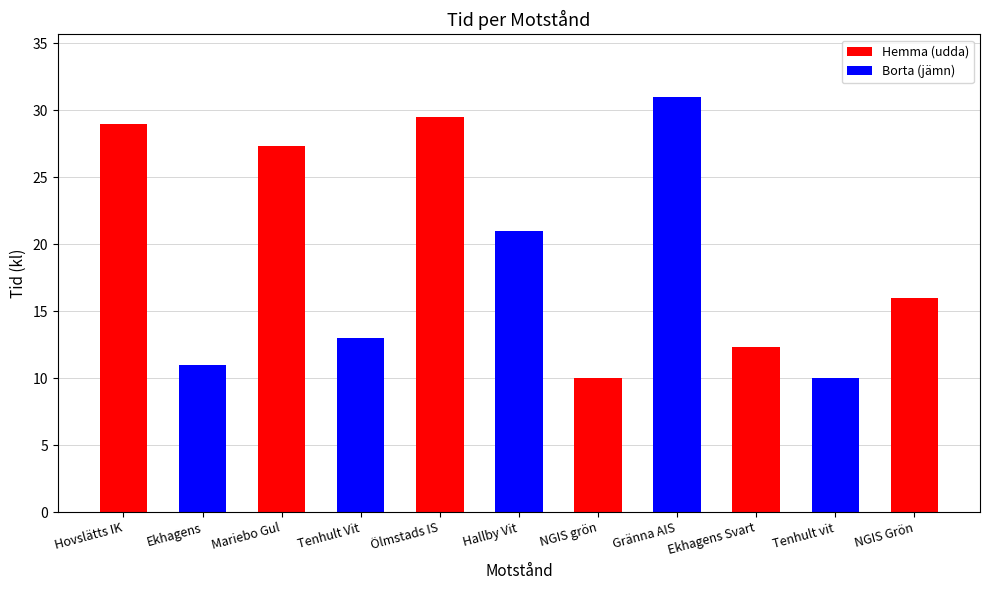

True or false: the data shows 6.1 at Ekhagens.

False